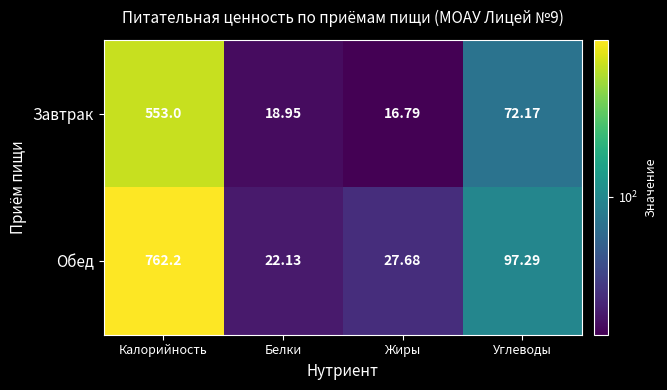

Rank the series by their maximum value, from highest to lowest.

Обед, Завтрак